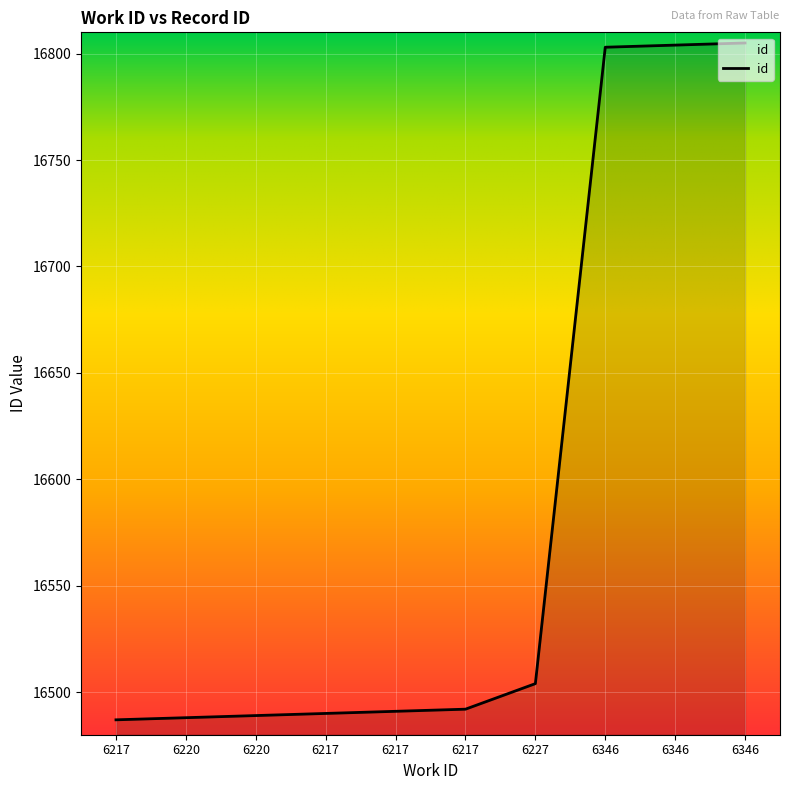

What is the label of the 3rd point from the left?

6220